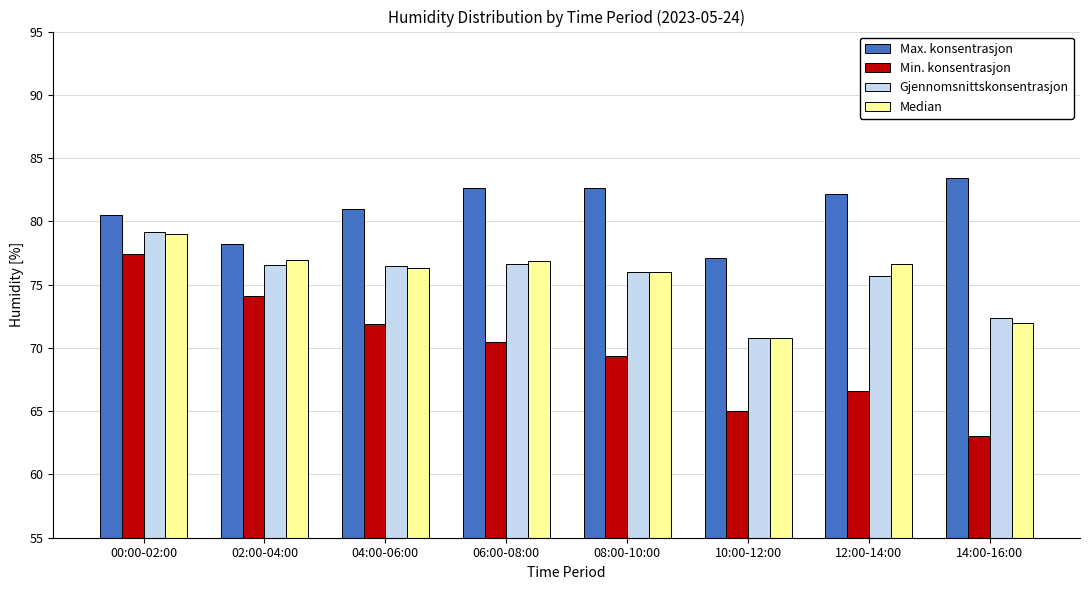

What is the sum of all Median values?

604.5